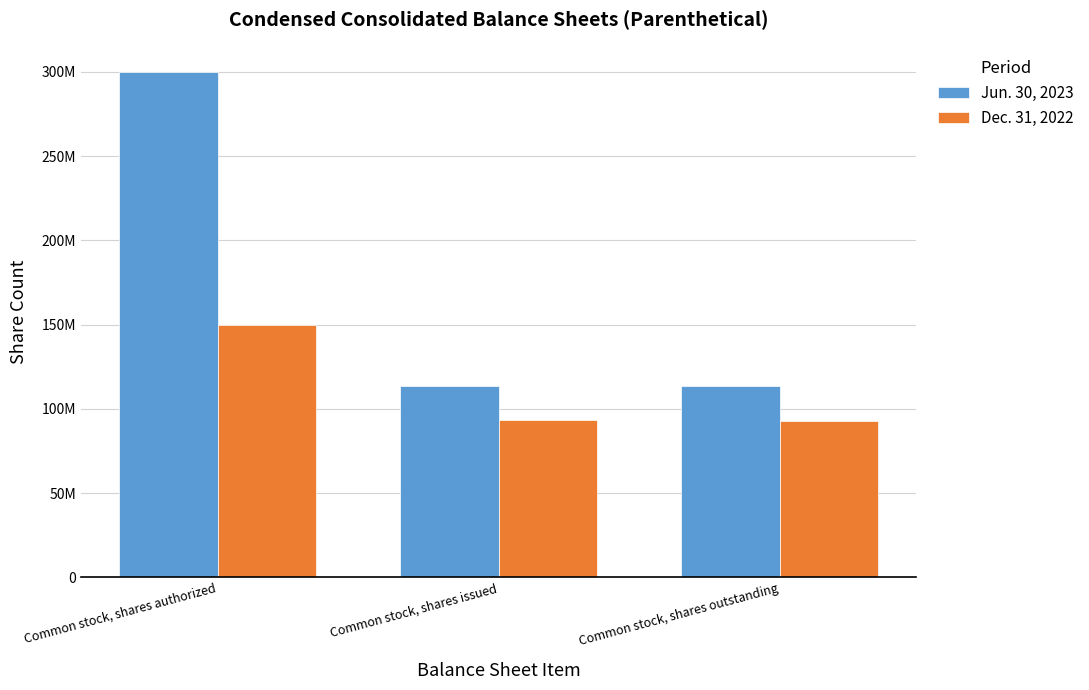

Does the chart contain any negative values?

No